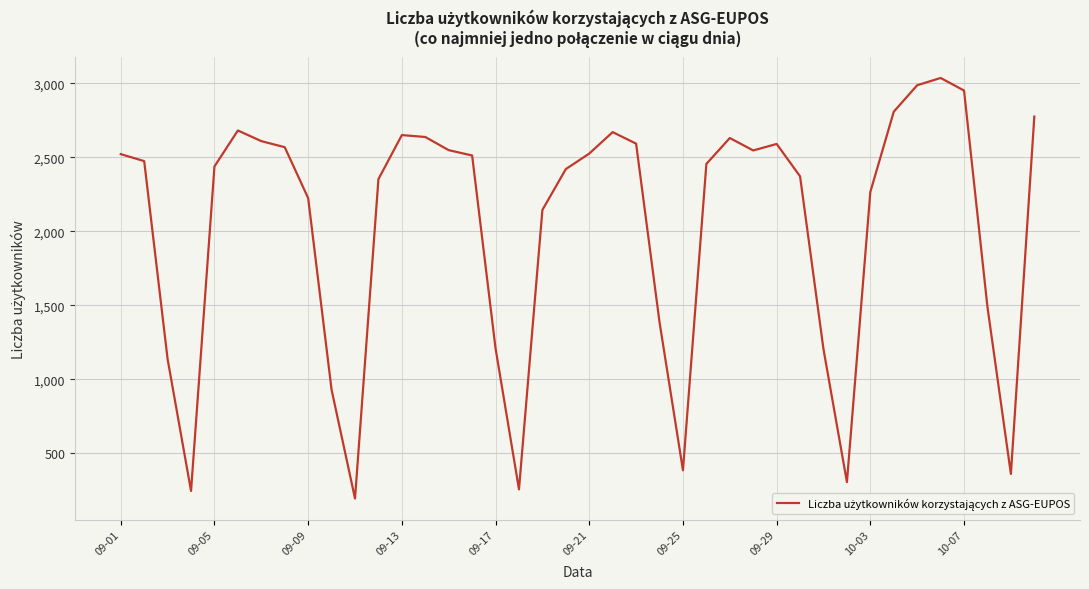

What is the difference between the maximum and minimum values?

2843